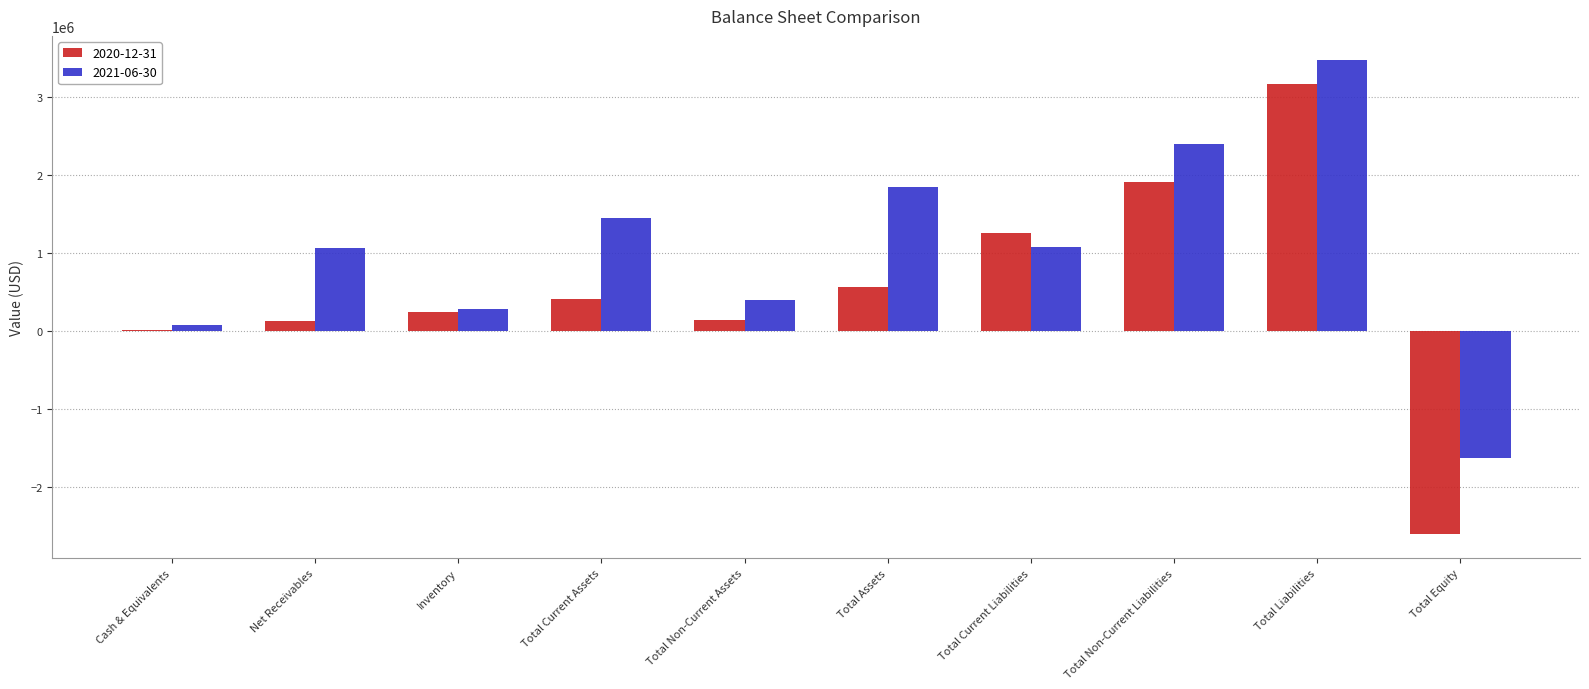

What is the approximate value of 2020-12-31 at Total Current Assets?

415911